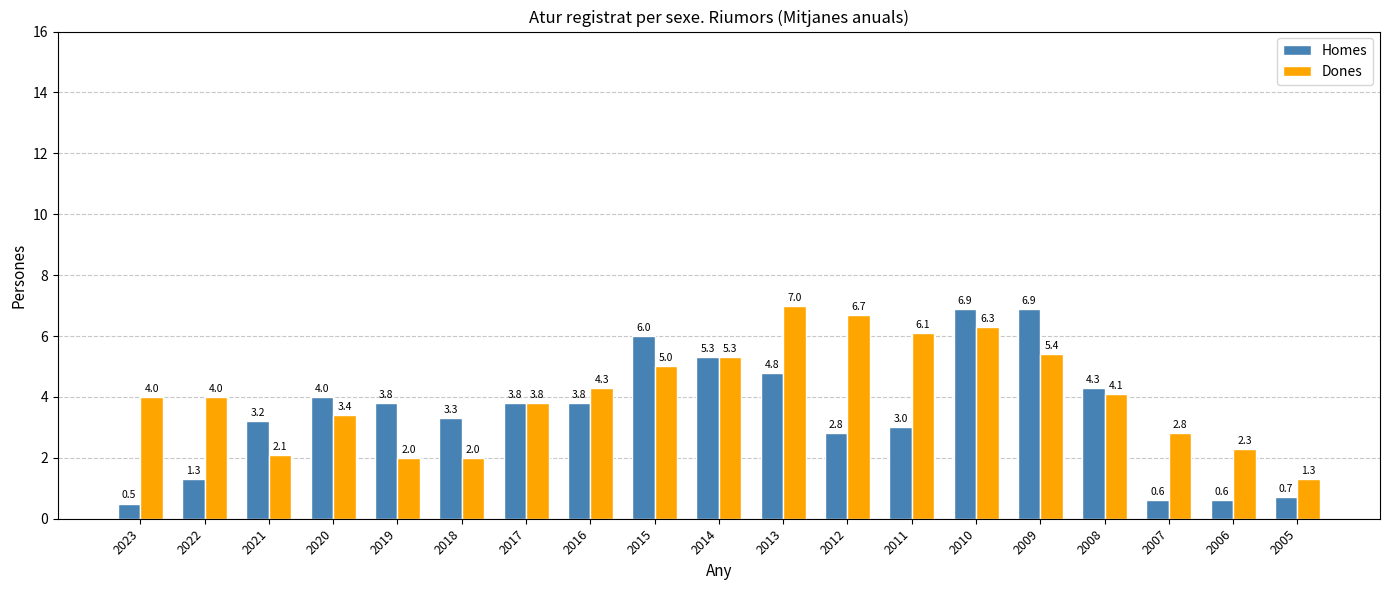

Is it true that Homes equals 4.8 at 2013?

True